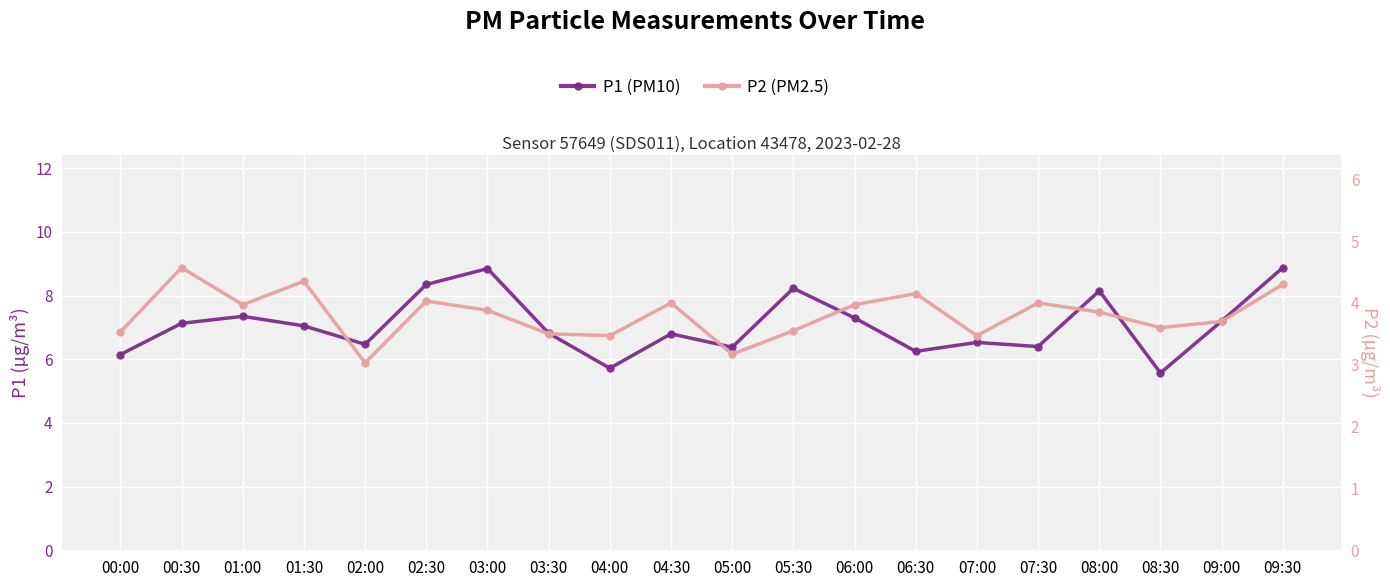

Which category has the highest value in the P1 series?

09:30